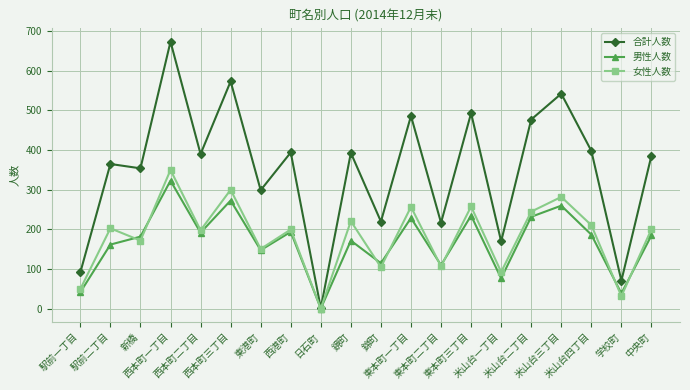

Rank the series by their maximum value, from lowest to highest.

男性人数, 女性人数, 合計人数